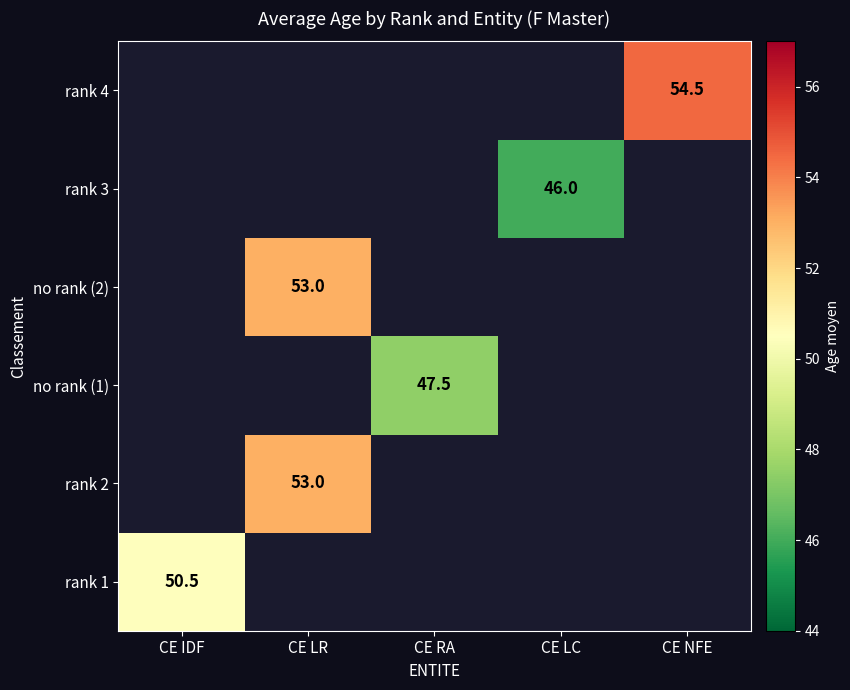

At which category is the sum across all series the highest?

CE LR